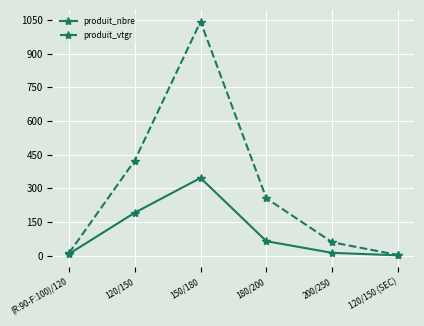

Count the number of categories in the chart.

6